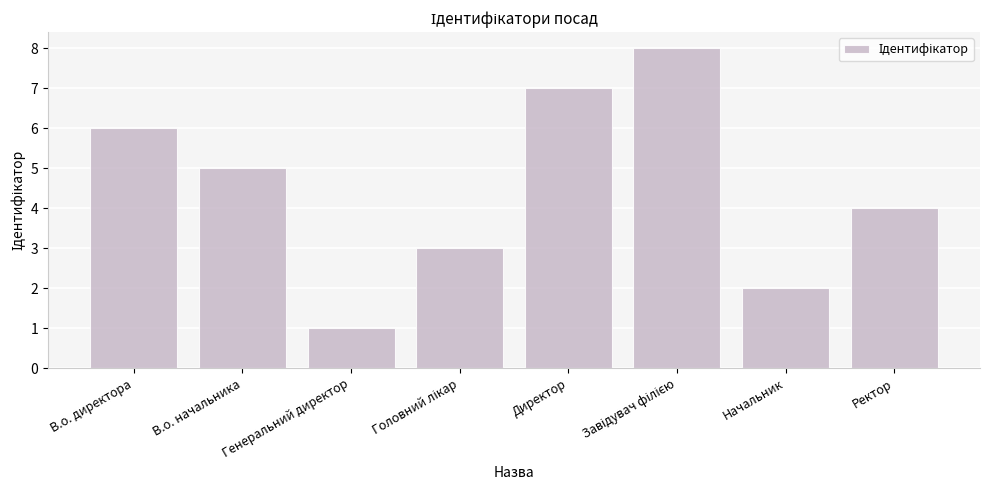

Reading right to left, transcribe all the data shown in this chart.

4	2	8	7	3	1	5	6